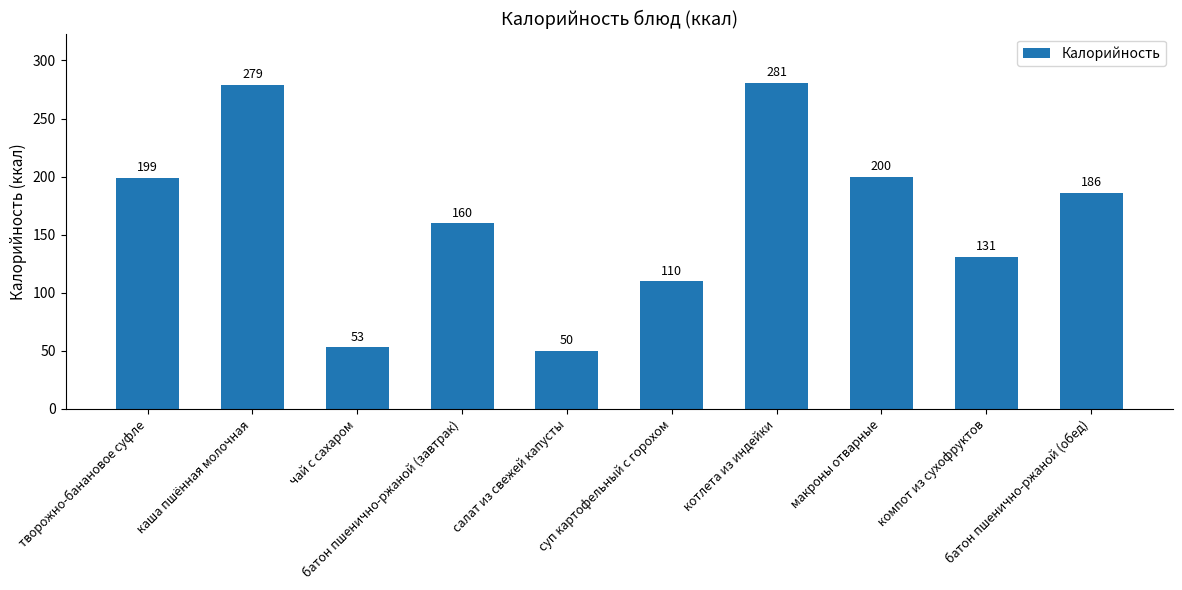

What is the difference between the maximum and minimum values?

231